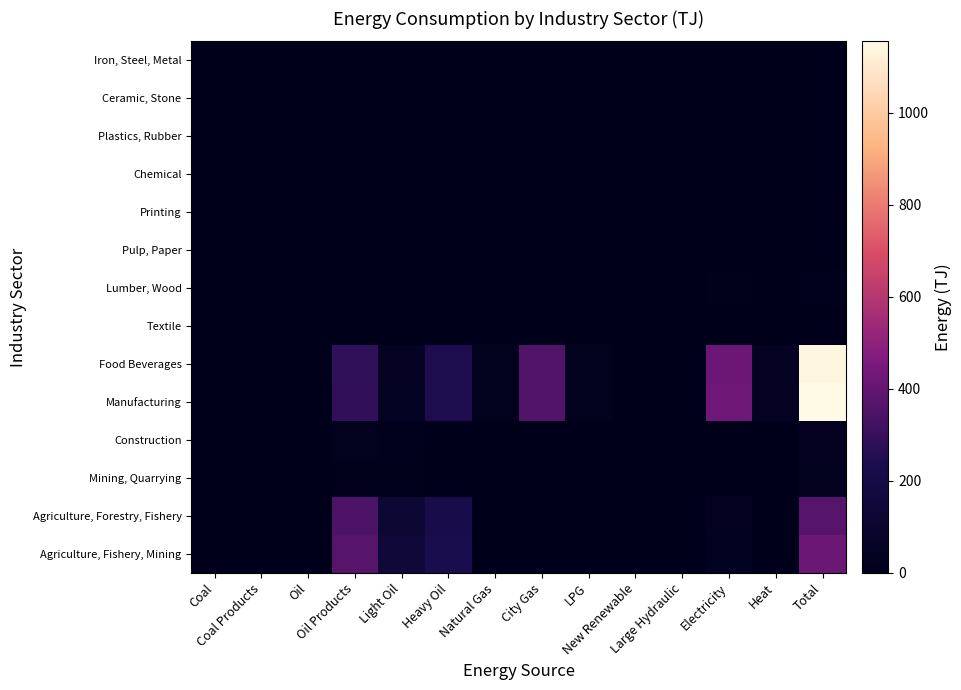

Reading left to right, what are all the values shown in this chart?

Agriculture, Fishery, Mining: Coal=0.0	Coal Products=0.2	Oil=0.0	Oil Products=374.5	Light Oil=142.6	Heavy Oil=232.0	Natural Gas=3.3	City Gas=1.3	LPG=0.1	New Renewable=0.0	Large Hydraulic=0.0	Electricity=35.3	Heat=0.0	Total=414.8
Agriculture, Forestry, Fishery: Coal=0.0	Coal Products=0.0	Oil=0.0	Oil Products=344.1	Light Oil=118.8	Heavy Oil=225.3	Natural Gas=0.0	City Gas=0.4	LPG=0.1	New Renewable=0.0	Large Hydraulic=0.0	Electricity=23.1	Heat=0.0	Total=367.7
Mining, Quarrying: Coal=0.0	Coal Products=0.2	Oil=0.0	Oil Products=10.1	Light Oil=9.4	Heavy Oil=0.7	Natural Gas=3.3	City Gas=0.1	LPG=0.0	New Renewable=0.0	Large Hydraulic=0.0	Electricity=7.7	Heat=0.0	Total=21.4
Construction: Coal=0.0	Coal Products=0.0	Oil=0.0	Oil Products=20.3	Light Oil=14.4	Heavy Oil=6.0	Natural Gas=0.0	City Gas=0.8	LPG=0.0	New Renewable=0.0	Large Hydraulic=0.0	Electricity=4.5	Heat=0.0	Total=25.7
Manufacturing: Coal=0.2	Coal Products=0.0	Oil=0.0	Oil Products=286.9	Light Oil=45.6	Heavy Oil=241.3	Natural Gas=21.6	City Gas=357.0	LPG=19.6	New Renewable=0.0	Large Hydraulic=0.0	Electricity=428.1	Heat=41.7	Total=1155.1
Food Beverages: Coal=0.2	Coal Products=0.0	Oil=0.0	Oil Products=280.7	Light Oil=40.9	Heavy Oil=239.8	Natural Gas=21.6	City Gas=356.5	LPG=19.4	New Renewable=0.0	Large Hydraulic=0.0	Electricity=417.2	Heat=41.7	Total=1137.3
Textile: Coal=0.0	Coal Products=0.0	Oil=0.0	Oil Products=0.0	Light Oil=0.0	Heavy Oil=0.0	Natural Gas=0.0	City Gas=0.0	LPG=0.0	New Renewable=0.0	Large Hydraulic=0.0	Electricity=0.0	Heat=0.0	Total=0.0
Lumber, Wood: Coal=0.0	Coal Products=0.0	Oil=0.0	Oil Products=4.4	Light Oil=3.4	Heavy Oil=1.0	Natural Gas=0.0	City Gas=0.3	LPG=0.0	New Renewable=0.0	Large Hydraulic=0.0	Electricity=9.8	Heat=0.0	Total=14.5
Pulp, Paper: Coal=0.0	Coal Products=0.0	Oil=0.0	Oil Products=0.0	Light Oil=0.0	Heavy Oil=0.0	Natural Gas=0.0	City Gas=0.0	LPG=0.0	New Renewable=0.0	Large Hydraulic=0.0	Electricity=0.0	Heat=0.0	Total=0.0
Printing: Coal=0.0	Coal Products=0.0	Oil=0.0	Oil Products=0.0	Light Oil=0.0	Heavy Oil=0.0	Natural Gas=0.0	City Gas=0.0	LPG=0.0	New Renewable=0.0	Large Hydraulic=0.0	Electricity=0.0	Heat=0.0	Total=0.0
Chemical: Coal=0.0	Coal Products=0.0	Oil=0.0	Oil Products=0.0	Light Oil=0.0	Heavy Oil=0.0	Natural Gas=0.0	City Gas=0.0	LPG=0.0	New Renewable=0.0	Large Hydraulic=0.0	Electricity=0.0	Heat=0.0	Total=0.0
Plastics, Rubber: Coal=0.0	Coal Products=0.0	Oil=0.0	Oil Products=0.0	Light Oil=0.0	Heavy Oil=0.0	Natural Gas=0.0	City Gas=0.0	LPG=0.0	New Renewable=0.0	Large Hydraulic=0.0	Electricity=0.0	Heat=0.0	Total=0.0
Ceramic, Stone: Coal=0.0	Coal Products=0.0	Oil=0.0	Oil Products=1.8	Light Oil=1.3	Heavy Oil=0.5	Natural Gas=0.0	City Gas=0.2	LPG=0.2	New Renewable=0.0	Large Hydraulic=0.0	Electricity=1.1	Heat=0.0	Total=3.3
Iron, Steel, Metal: Coal=0.0	Coal Products=0.0	Oil=0.0	Oil Products=0.0	Light Oil=0.0	Heavy Oil=0.0	Natural Gas=0.0	City Gas=0.0	LPG=0.0	New Renewable=0.0	Large Hydraulic=0.0	Electricity=0.0	Heat=0.0	Total=0.0